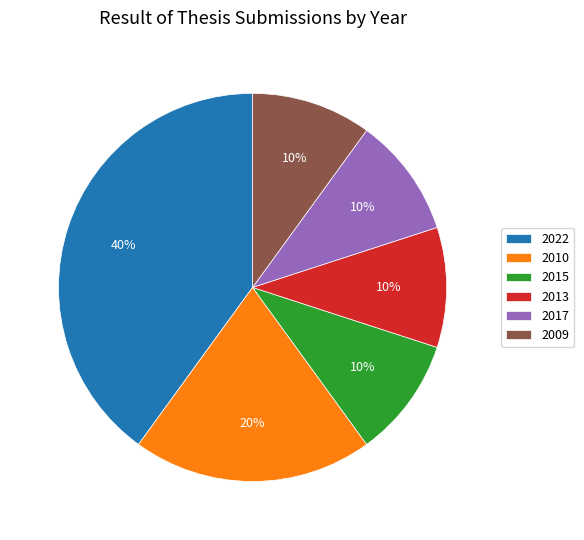

Count the number of slices in the pie.

6